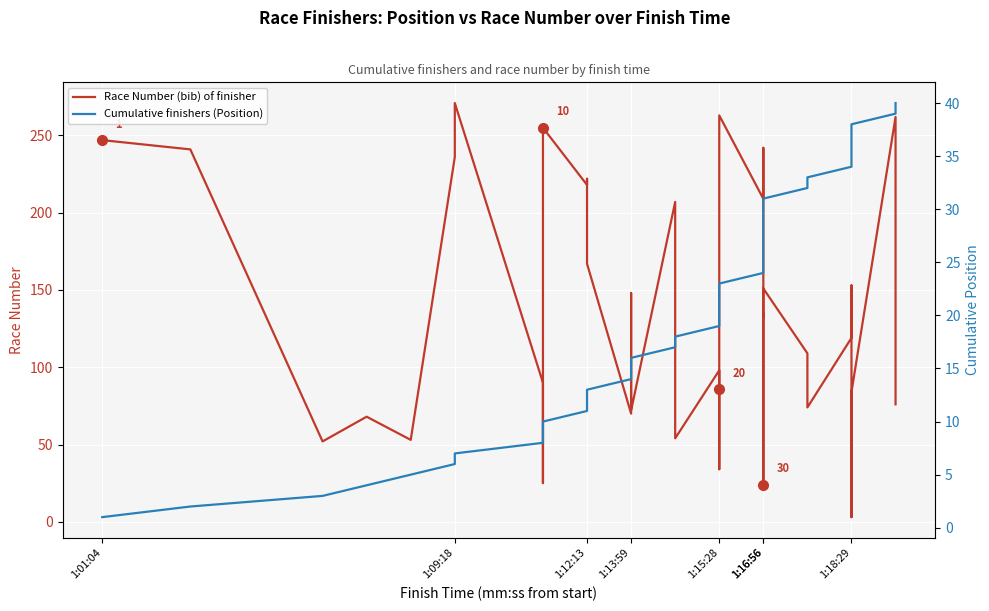

What is the highest value of the Cumulative finishers (Position) series?

40